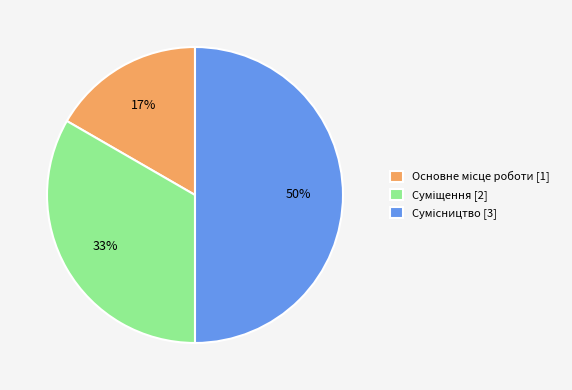

To the nearest percent, what is the difference between the largest and smallest slice percentages?

33%